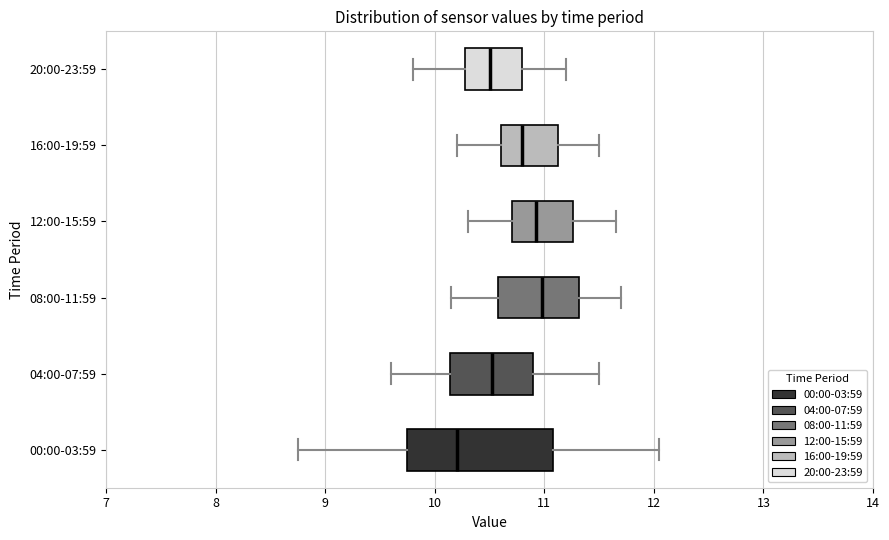

Reading bottom to top, read every box against the x-axis: the position of its median line, the range the box covers, and the ends of its whiskers. The values are not printed on the chart, so give them approximately, as read against the axis.

00:00-03:59: median 10.2, box 9.8 to 11.1, whiskers 8.8 to 12.1
04:00-07:59: median 10.5, box 10.1 to 10.9, whiskers 9.6 to 11.5
08:00-11:59: median 11.0, box 10.6 to 11.3, whiskers 10.2 to 11.7
12:00-15:59: median 10.9, box 10.7 to 11.3, whiskers 10.3 to 11.7
16:00-19:59: median 10.8, box 10.6 to 11.1, whiskers 10.2 to 11.5
20:00-23:59: median 10.5, box 10.3 to 10.8, whiskers 9.8 to 11.2